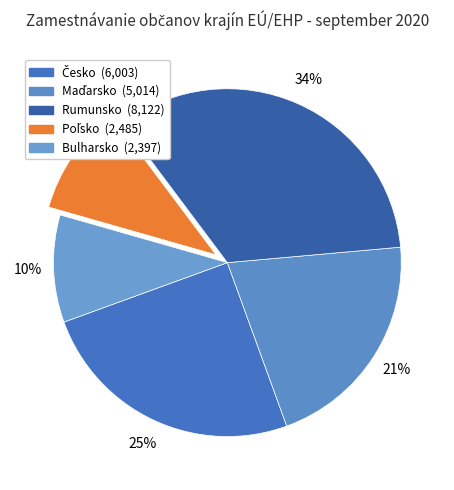

Rank the categories by value from highest to lowest.

Rumunsko, Česko, Maďarsko, Poľsko, Bulharsko